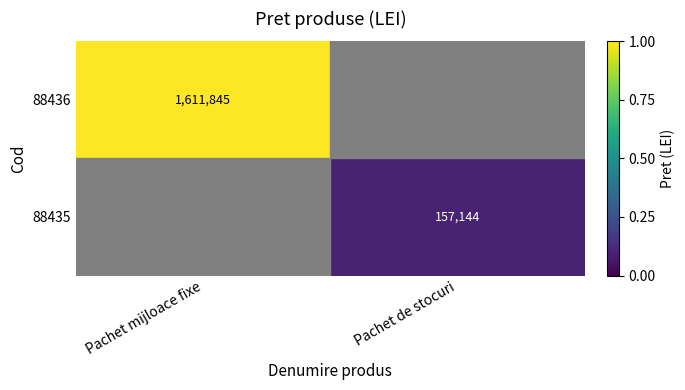

The value of 88435 at Pachet de stocuri is 70203. True or false?

False